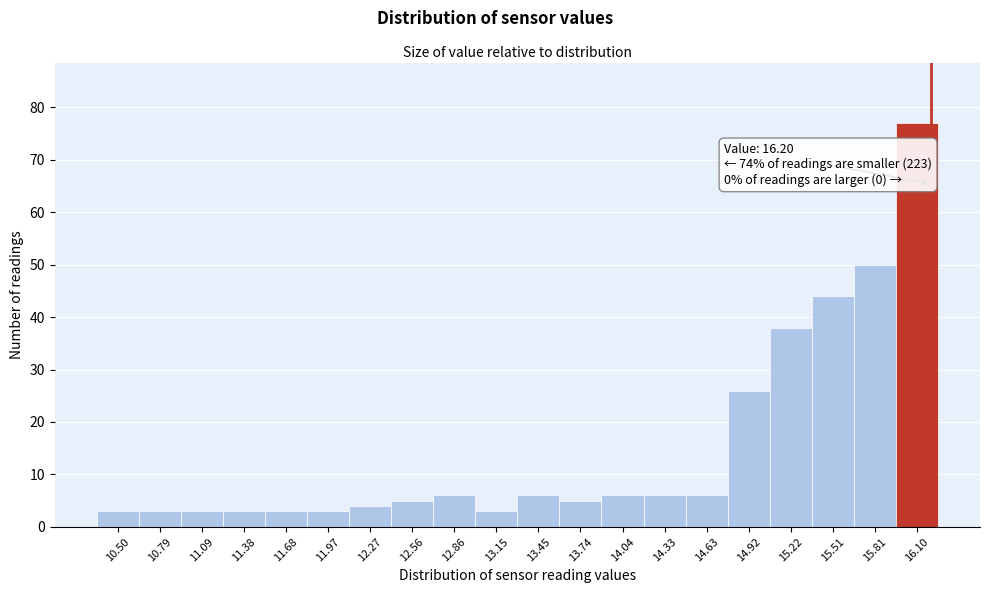

Which range on the x-axis has the tallest bar?

15.955 to 16.250